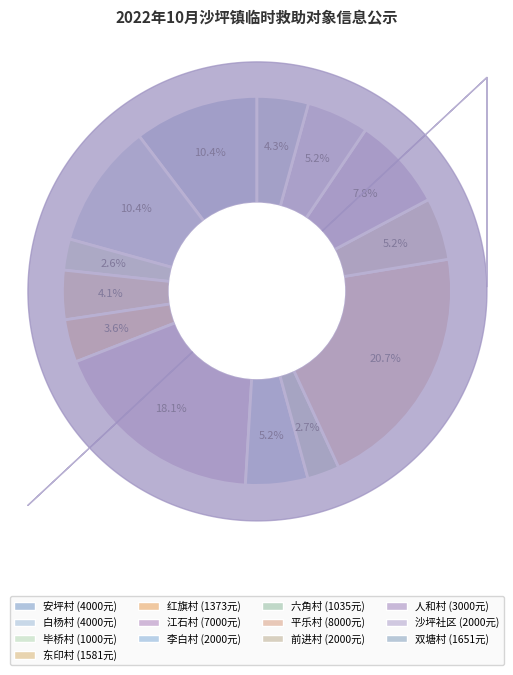

The 白杨村 slice represents 19% of the pie. True or false?

False